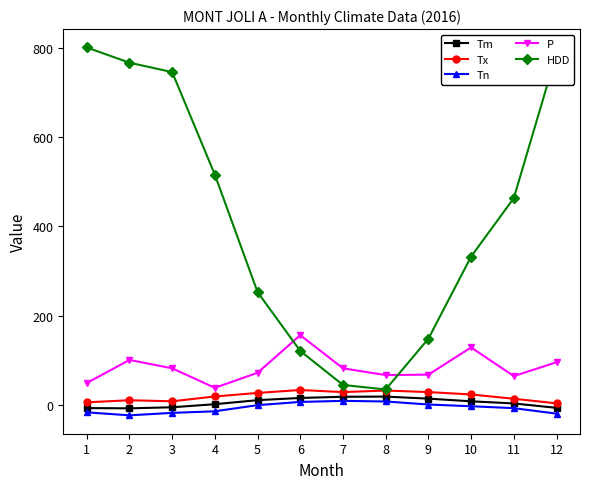

What is the total value across all series at 4?

557.7